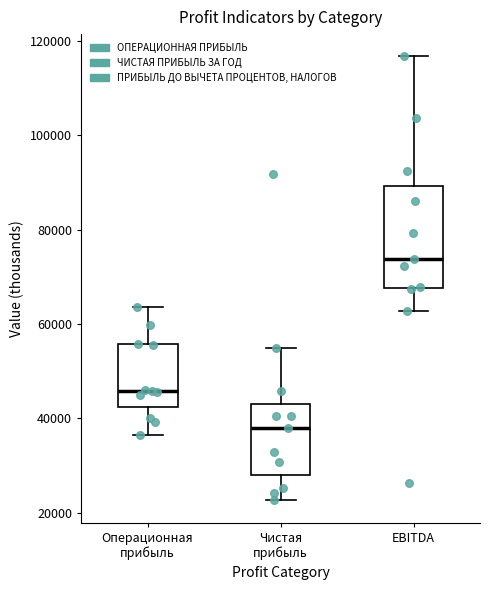

Which box's median line is the lowest?

Чистая прибыль